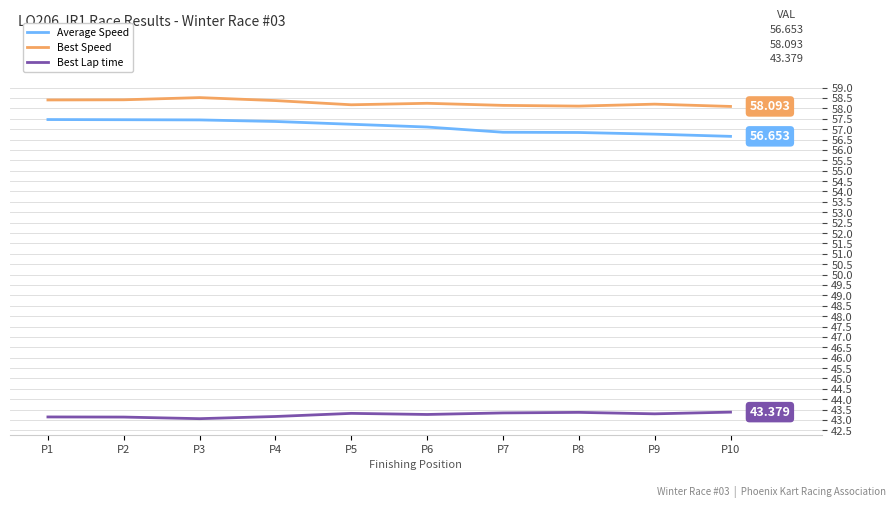

What is the spread (max minus min) of values at P10?

14.7